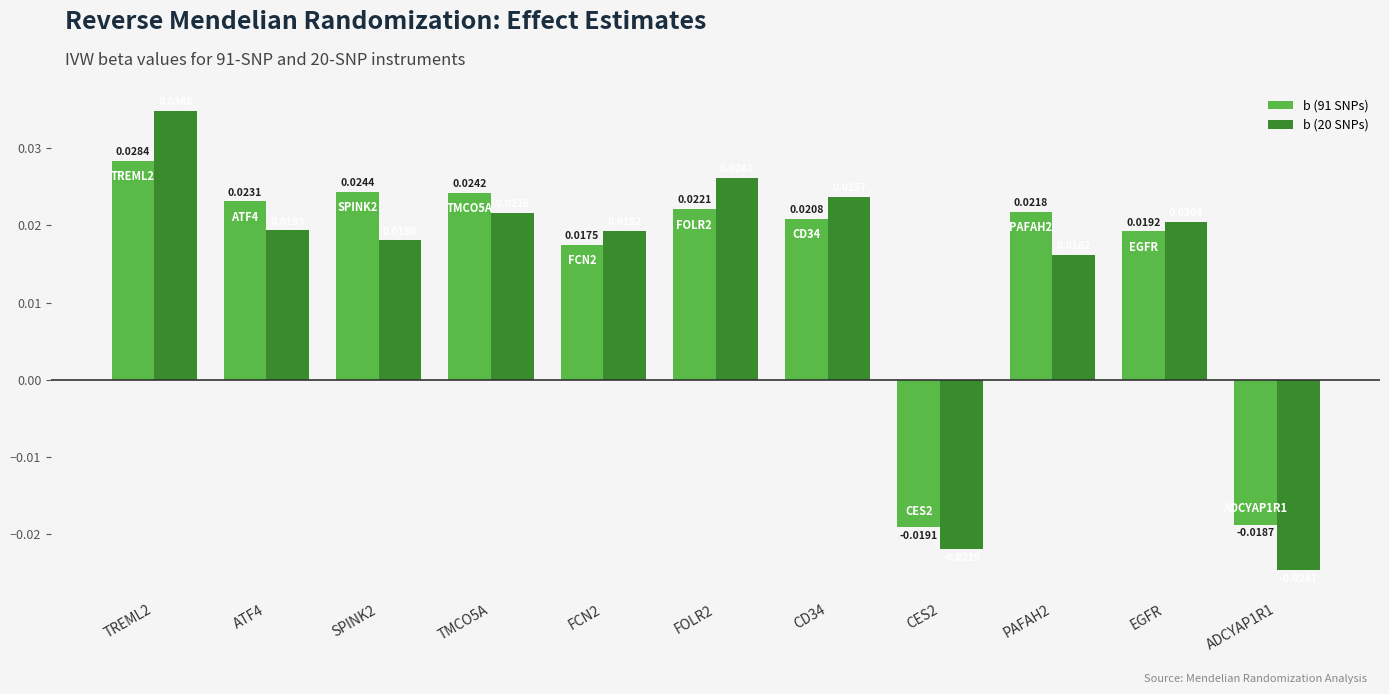

Does the chart contain any negative values?

Yes